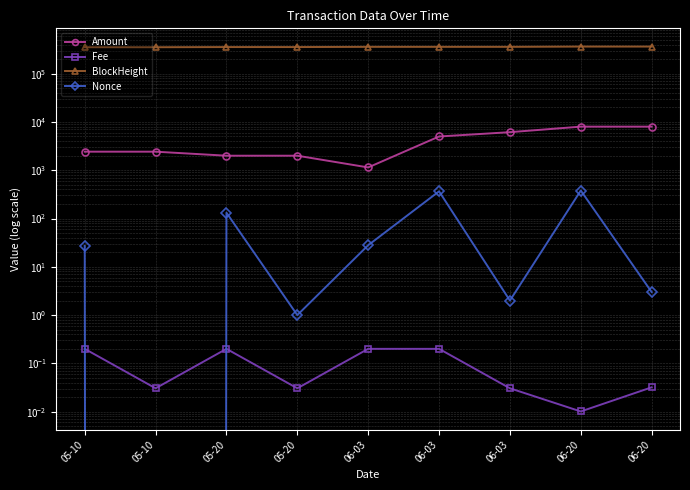

Which label corresponds to the largest value in the chart?

06-20